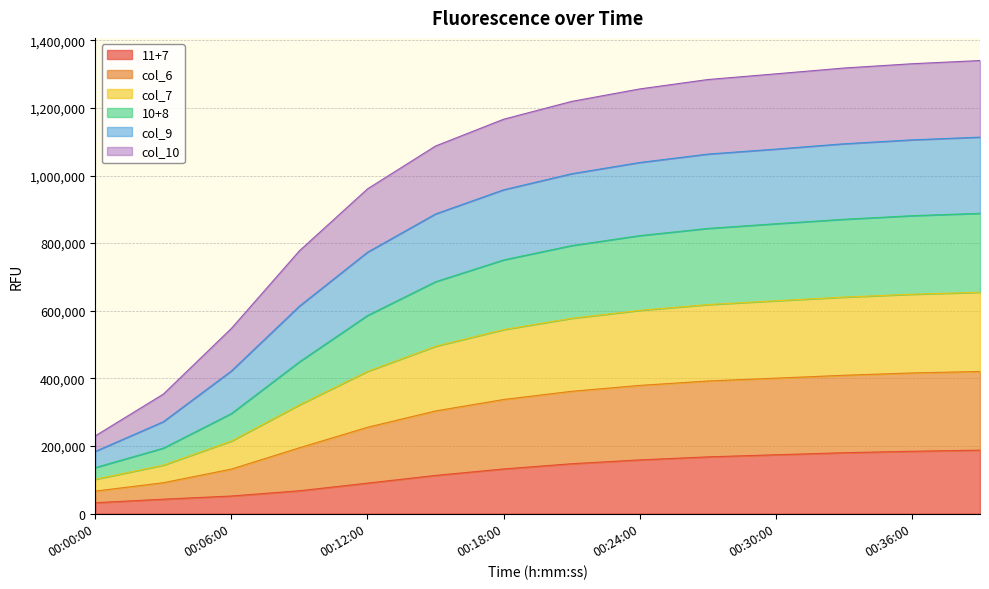

True or false: 10+8 and col_6 cross at least once.

False